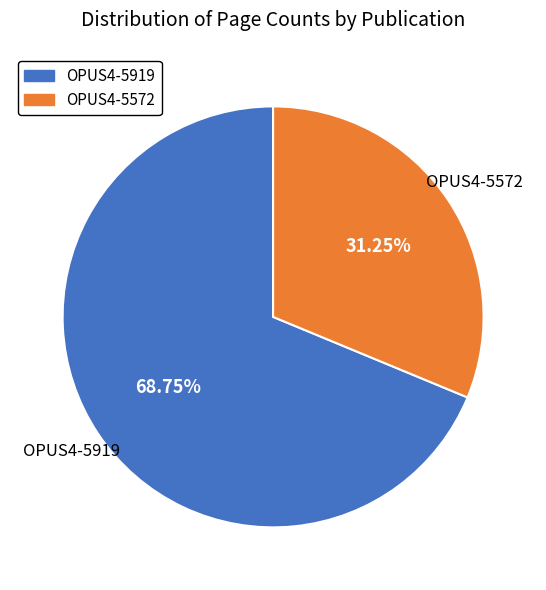

What is the total percentage of OPUS4-5572 and OPUS4-5919?

100.0%